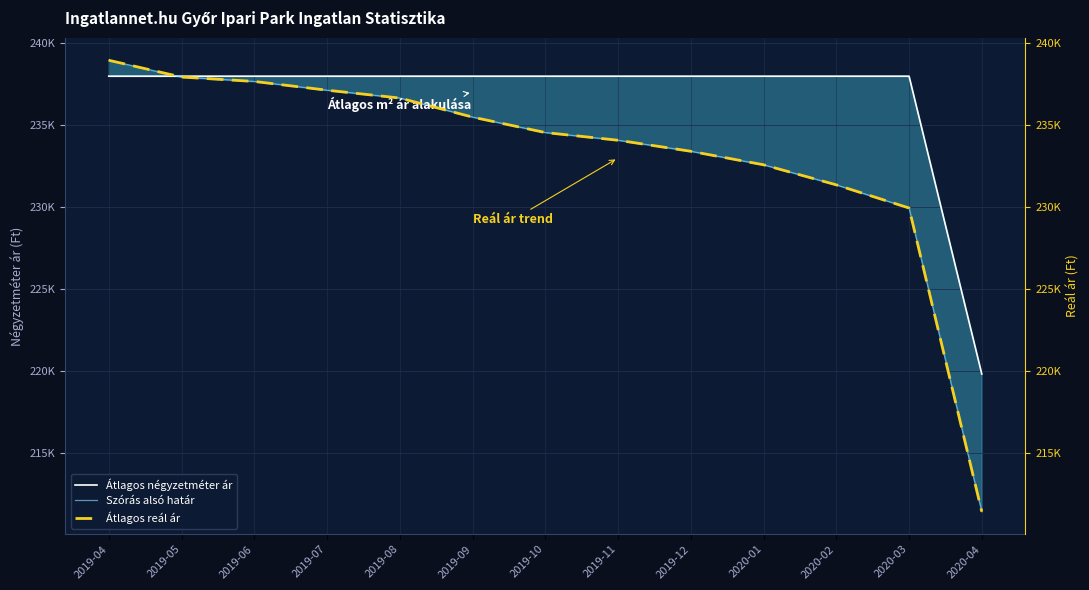

What are all the series names shown in the legend?

Átlagos négyzetméter ár, Szórás alsó határ, Átlagos reál ár